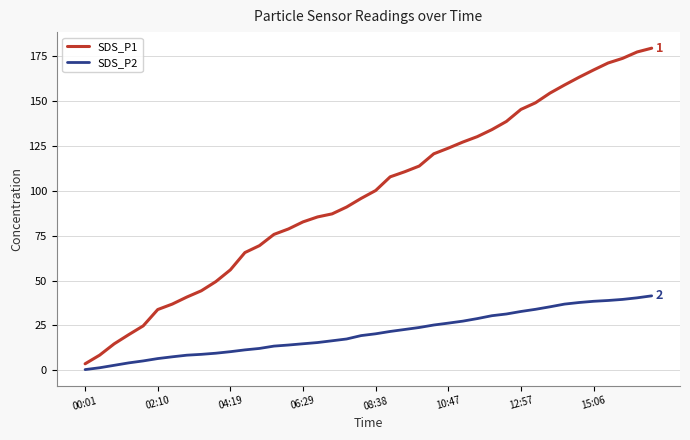

What is the maximum value shown in the chart?

179.1